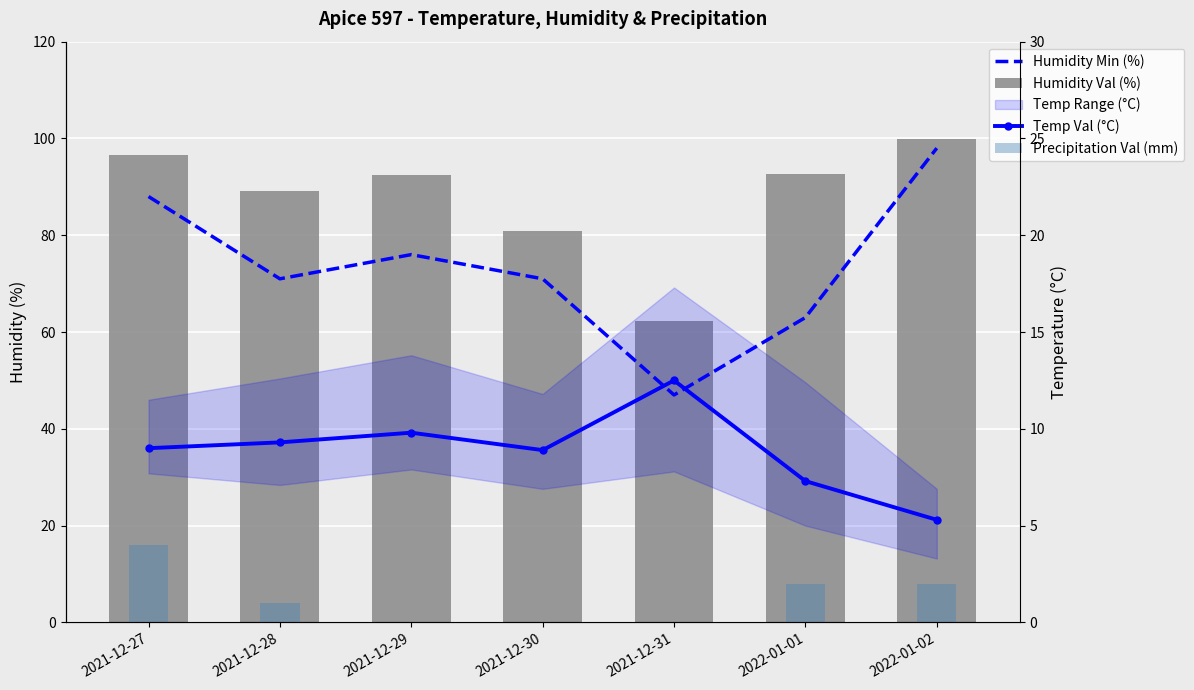

What is the lowest value of the Humidity Min (%) series?

47.0